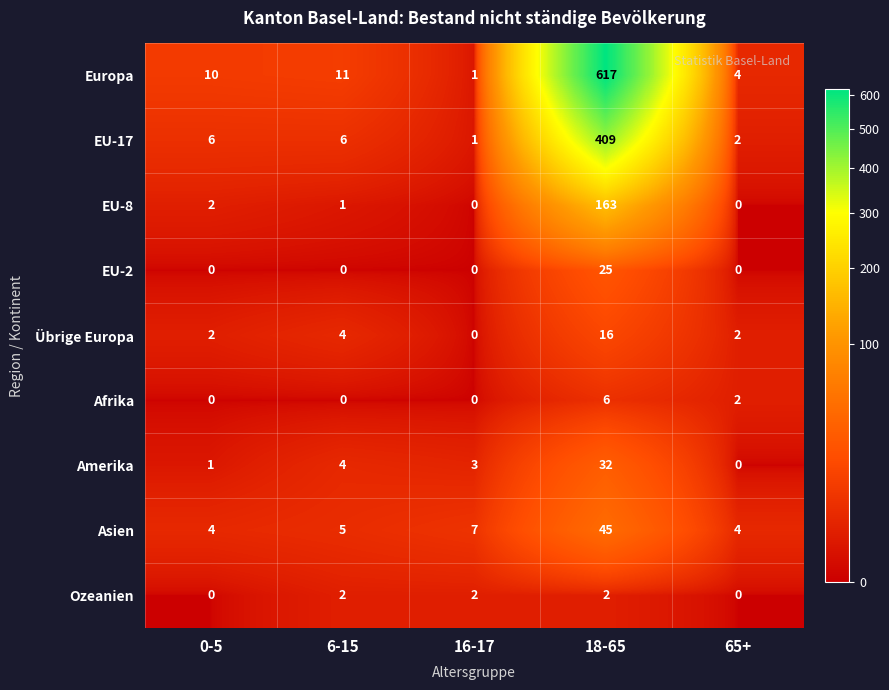

Is it true that EU-8 equals 1 at 6-15?

True